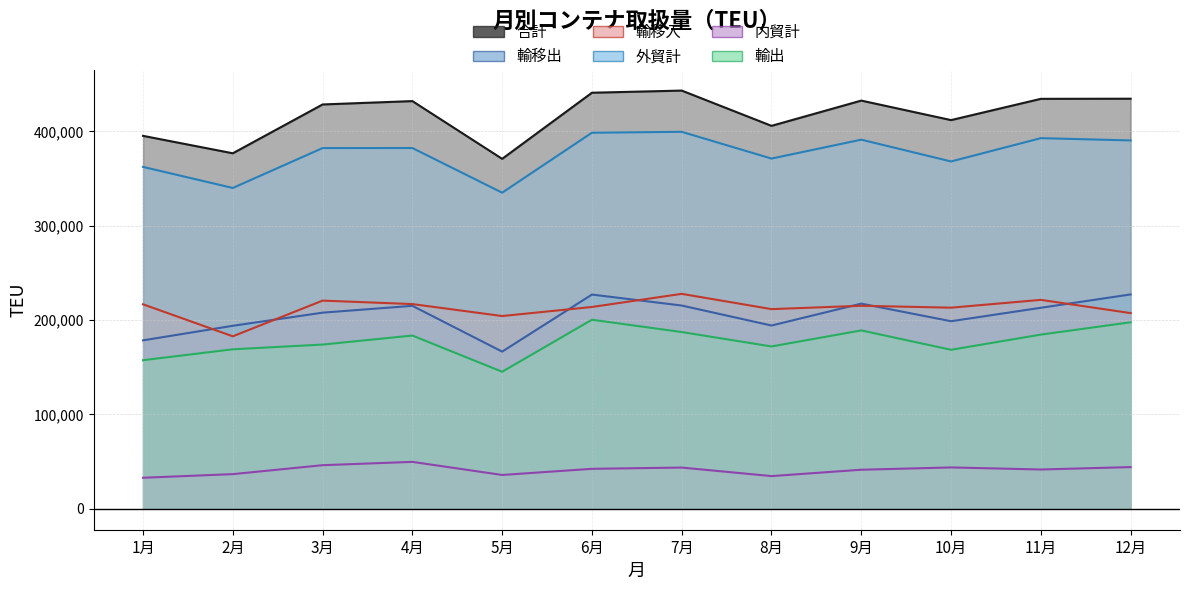

Where is the first local maximum for 合計?

4月